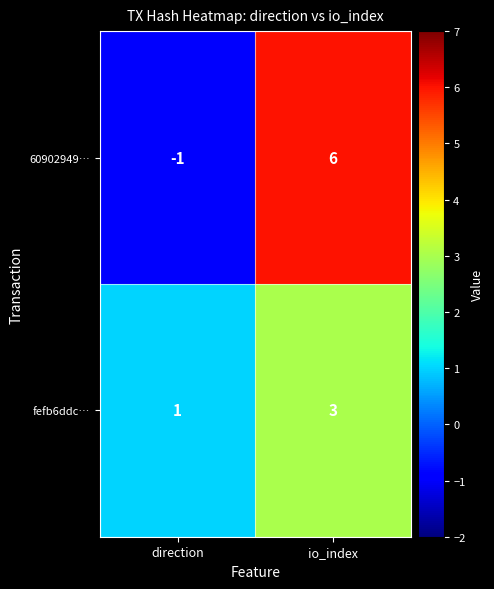

How many categories are shown in the chart?

2